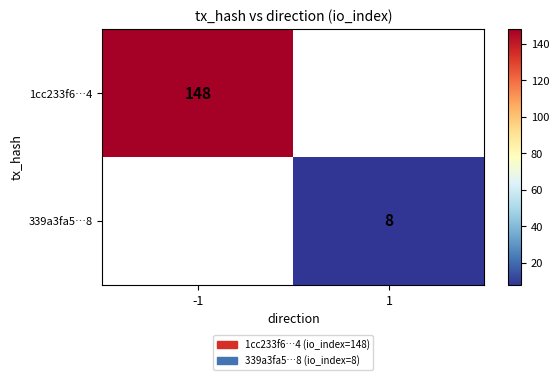

The 1cc233f6…4 series shows 72 at -1. True or false?

False